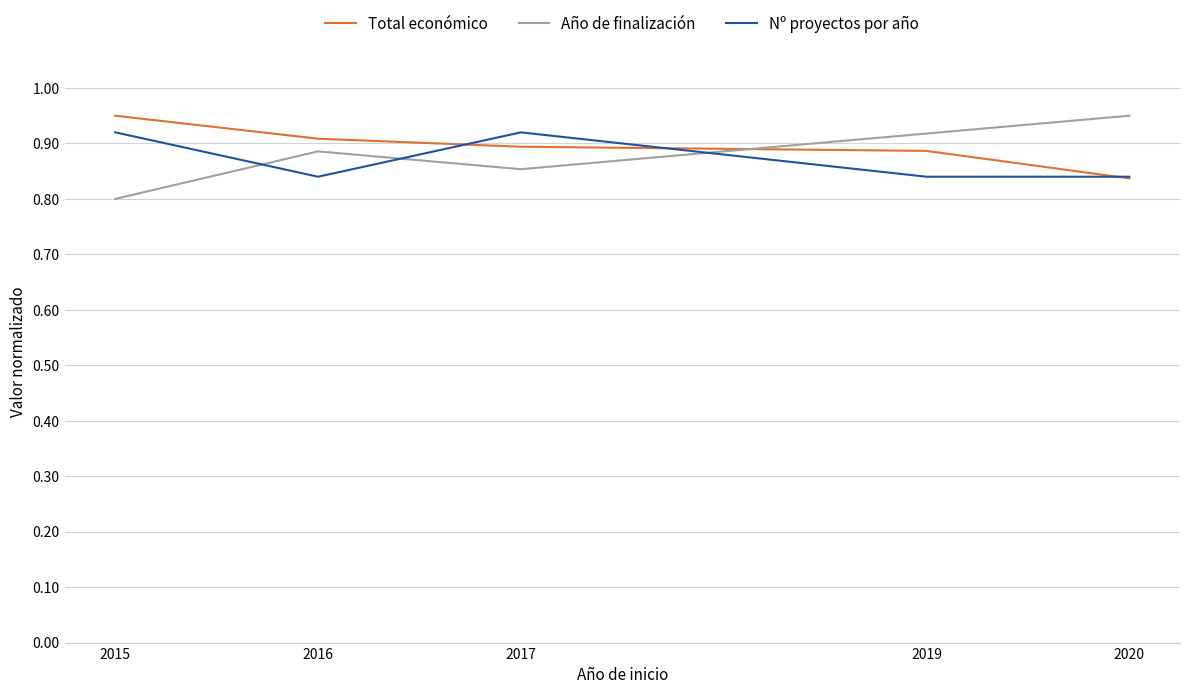

Rank the series by their average value, from lowest to highest.

Nº proyectos por año, Año de finalización, Total económico